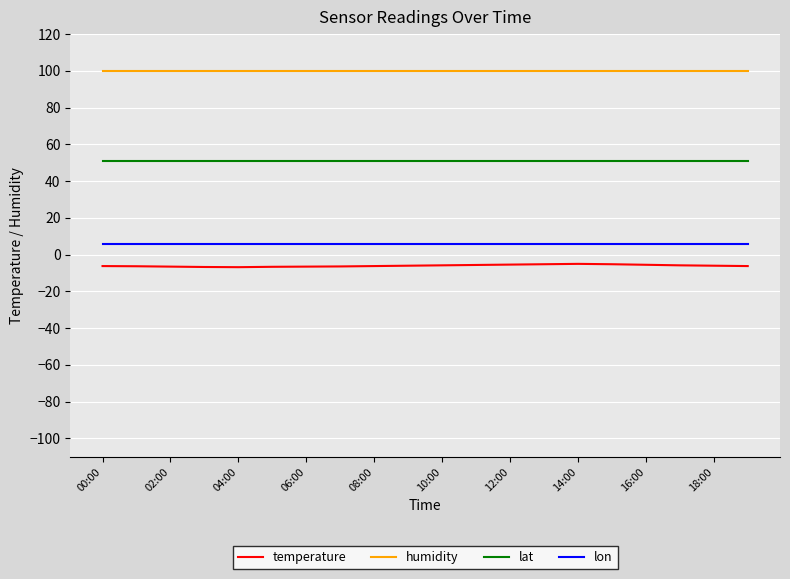

Which series has the largest range (max minus min)?

temperature